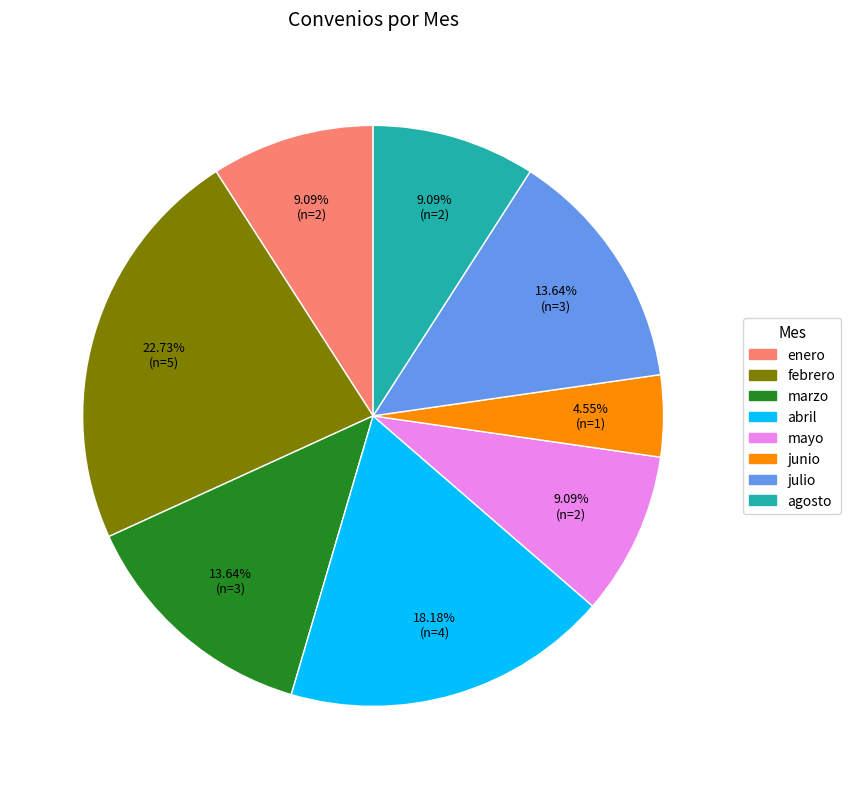

What is the smallest slice in the pie chart?

junio